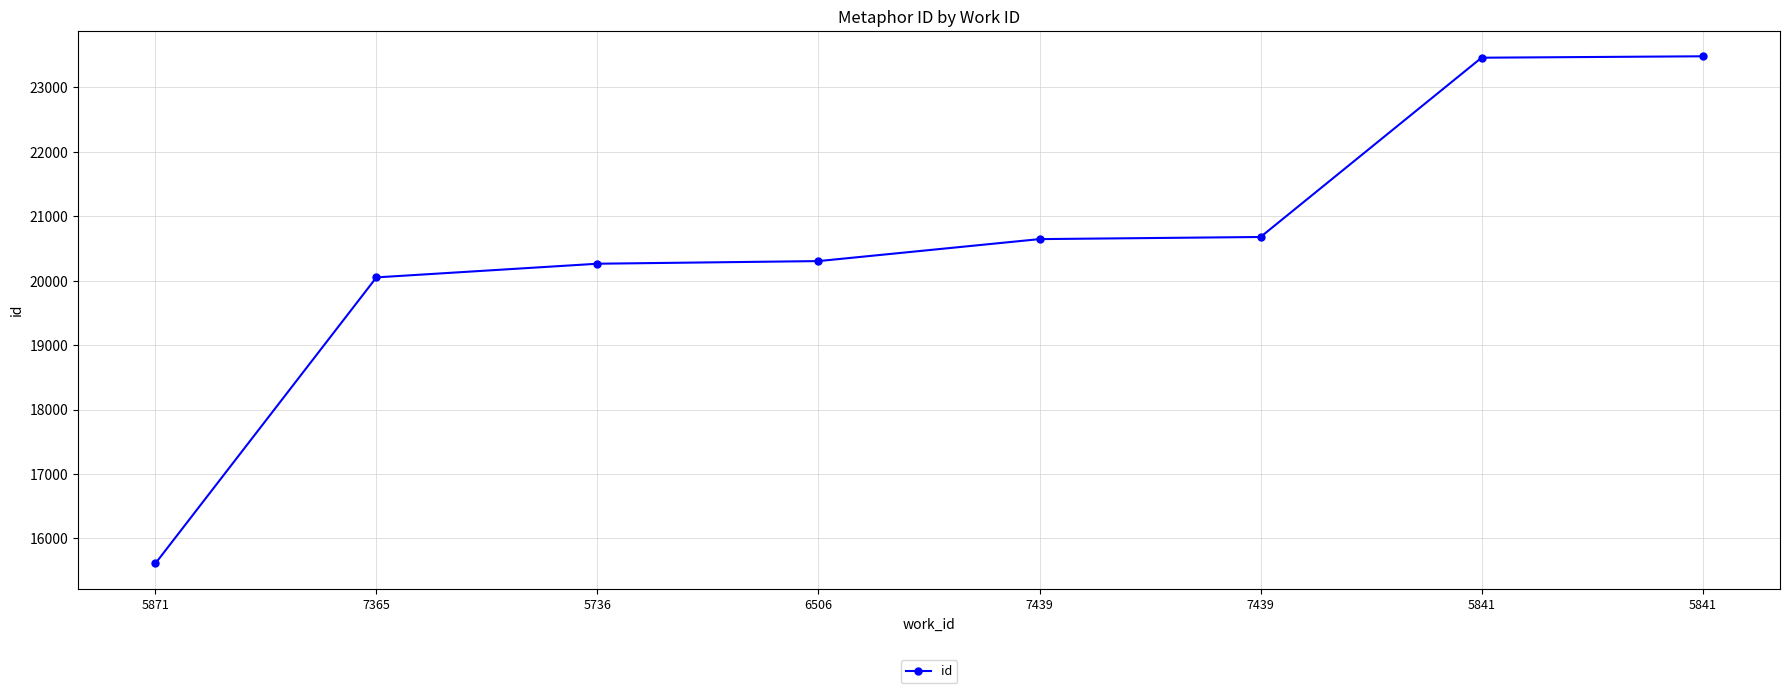

At which label does the data first exceed 20646?

7439